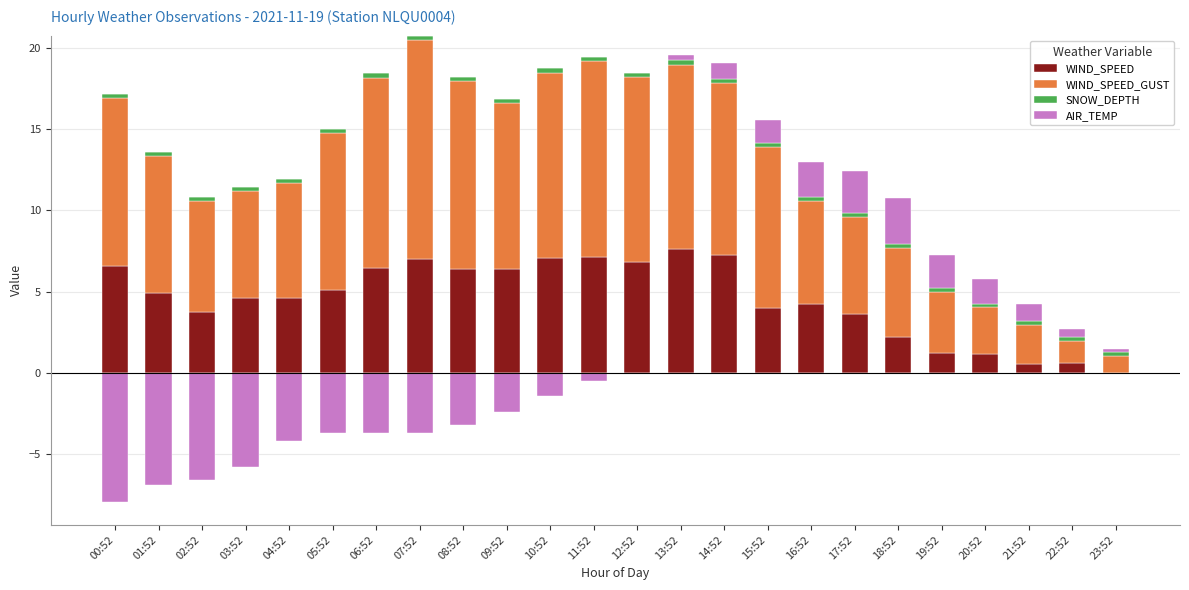

Which series has the widest spread of values?

WIND_SPEED_GUST